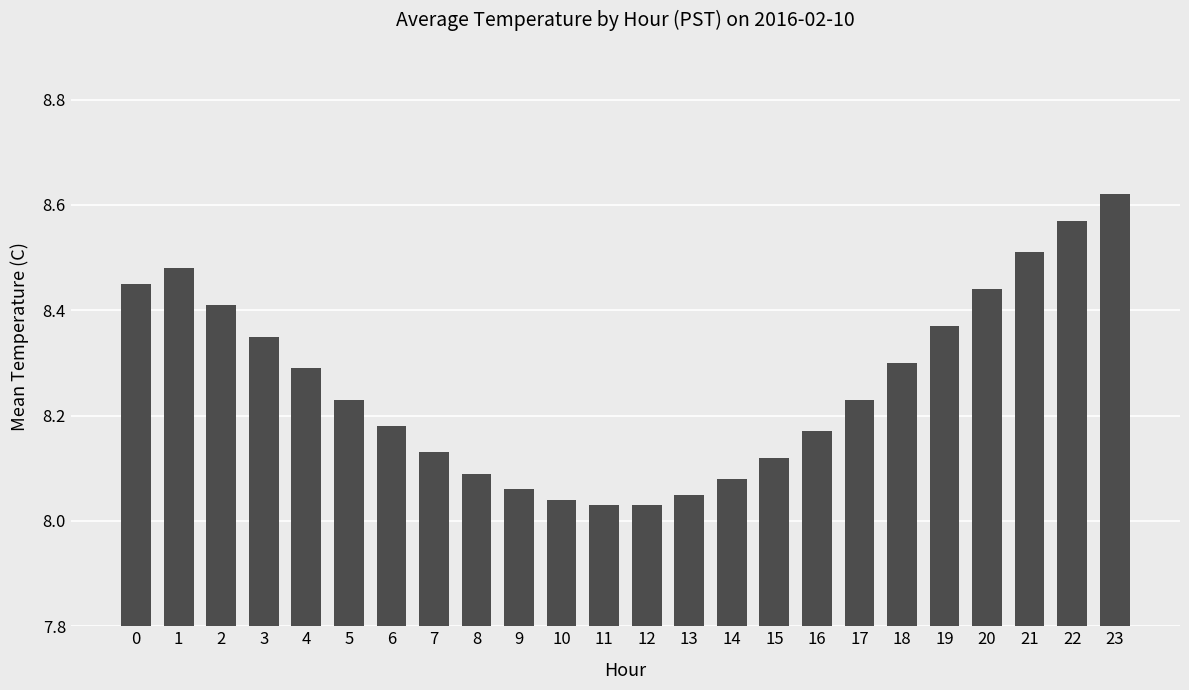

The chart shows a value of 12.6 at 23. True or false?

False